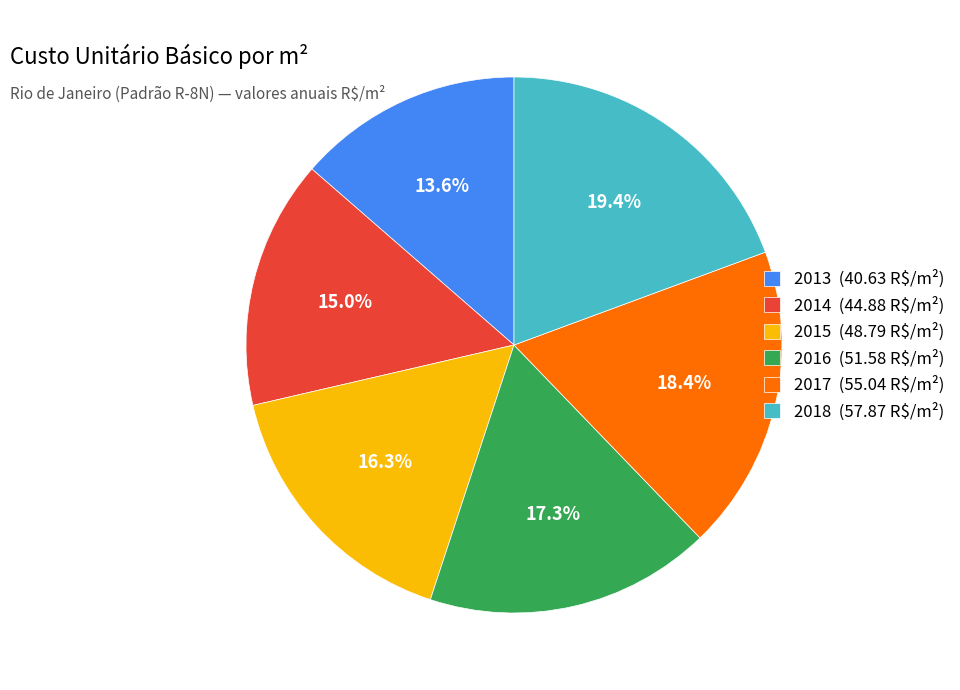

How much of the chart is everything except 2014 (44.88 R$/m²)?

85.0%